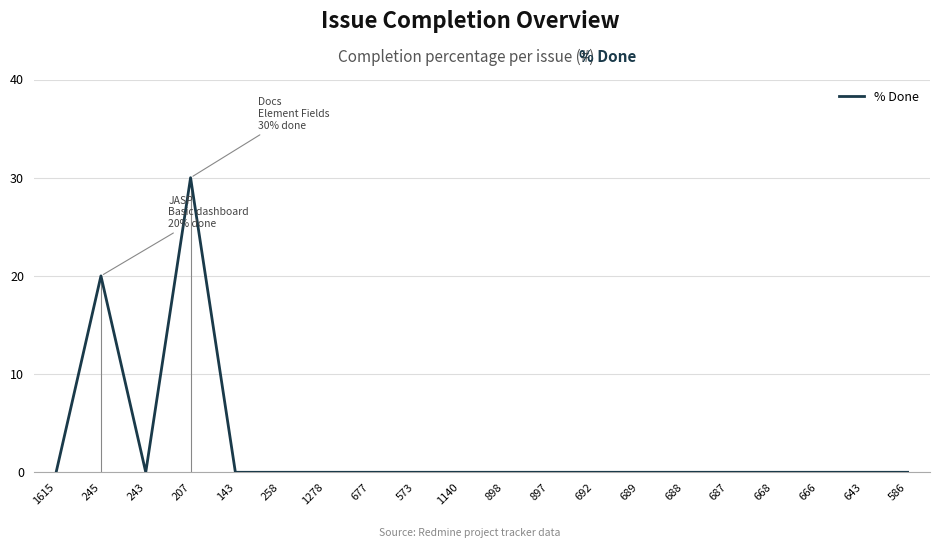

What is the change in value from 207 to 643?

-30